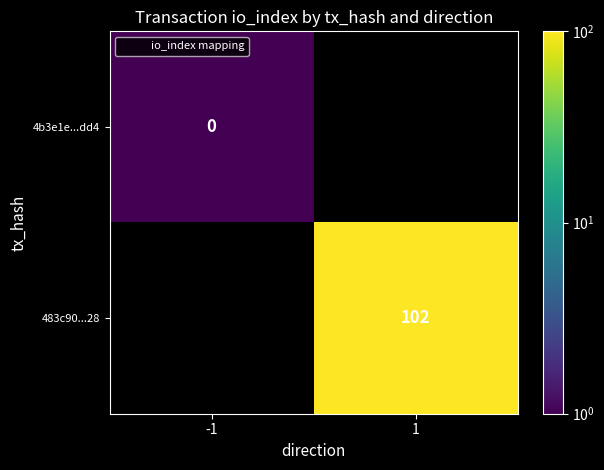

True or false: 483c90...28 has a value of 148.4 at 1.

False